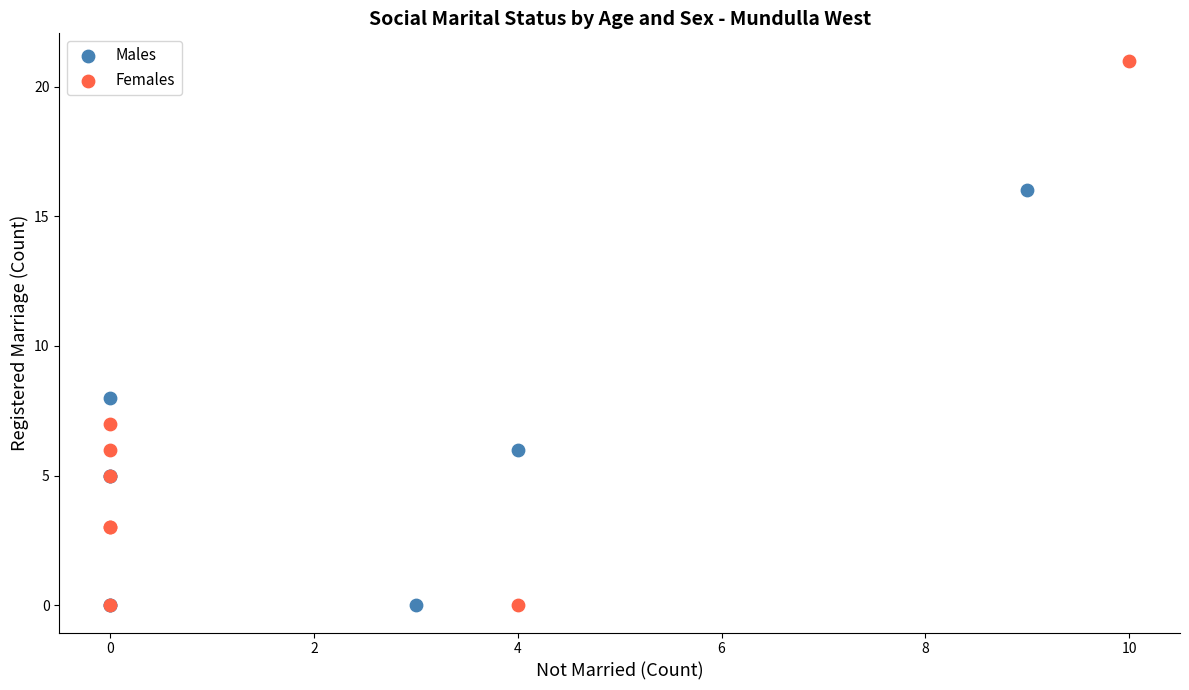

Which series reaches the maximum Y coordinate?

Females